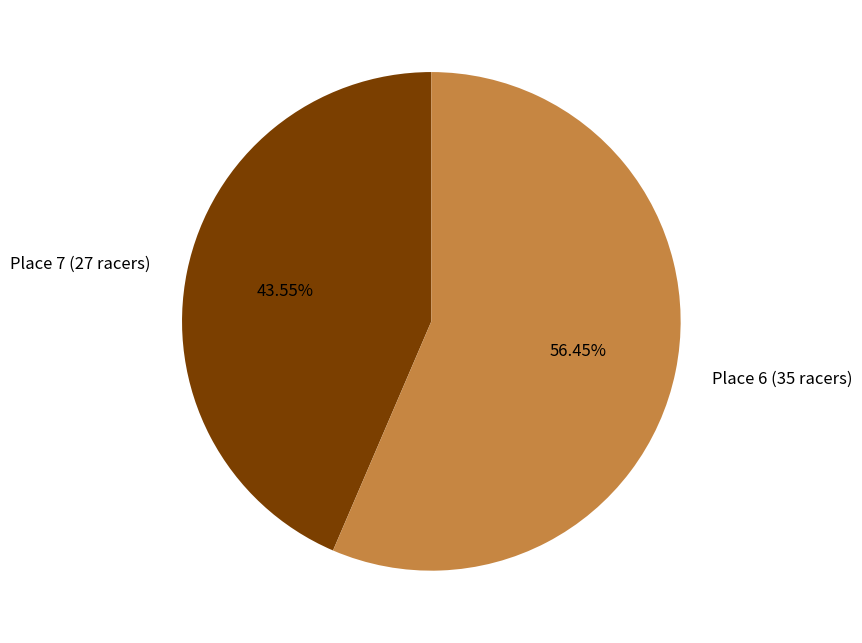

Is the sum of Place 6 (35 racers) and Place 7 (27 racers) greater than half?

Yes